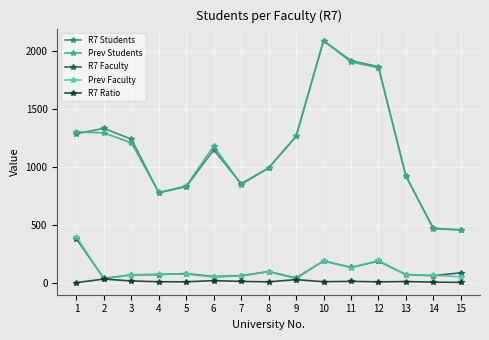

True or false: Prev Faculty and R7 Students cross at least once.

False